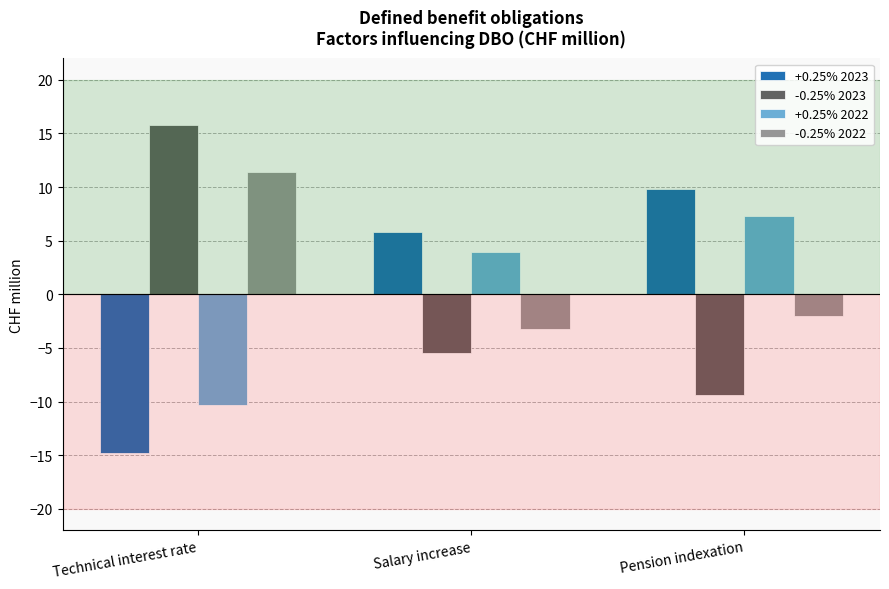

How many bars are there in each group?

4